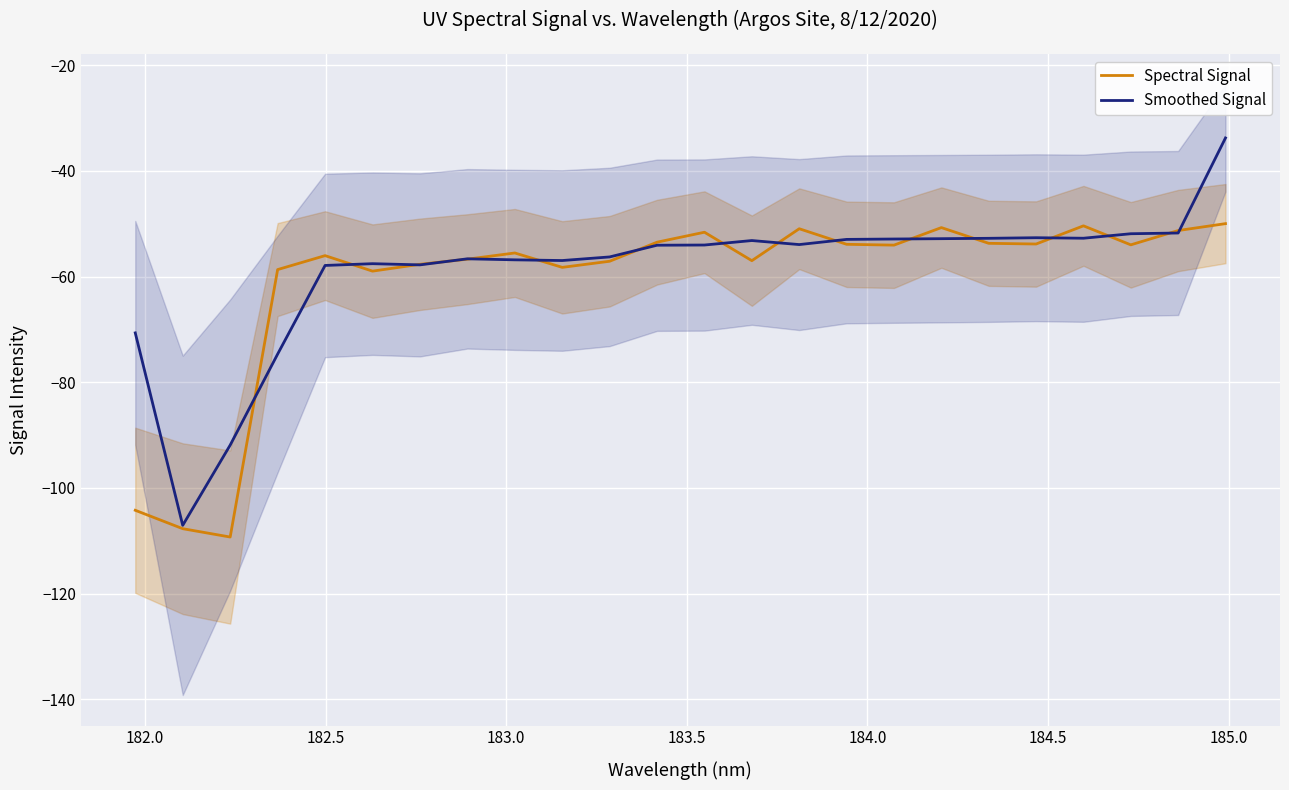

In Smoothed Signal, how many points are higher than both neighbors (excluding endpoints)?

4